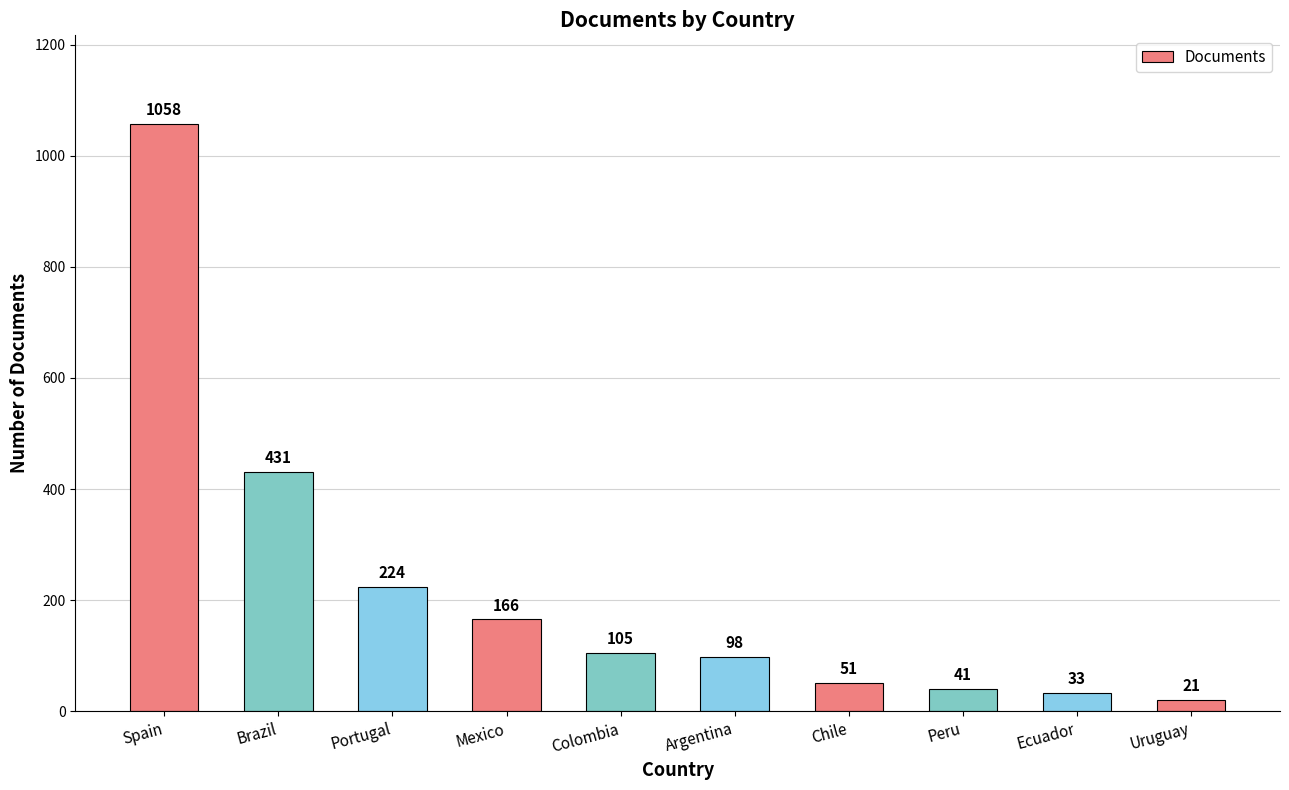

What is the label of the 7th bar from the left?

Chile